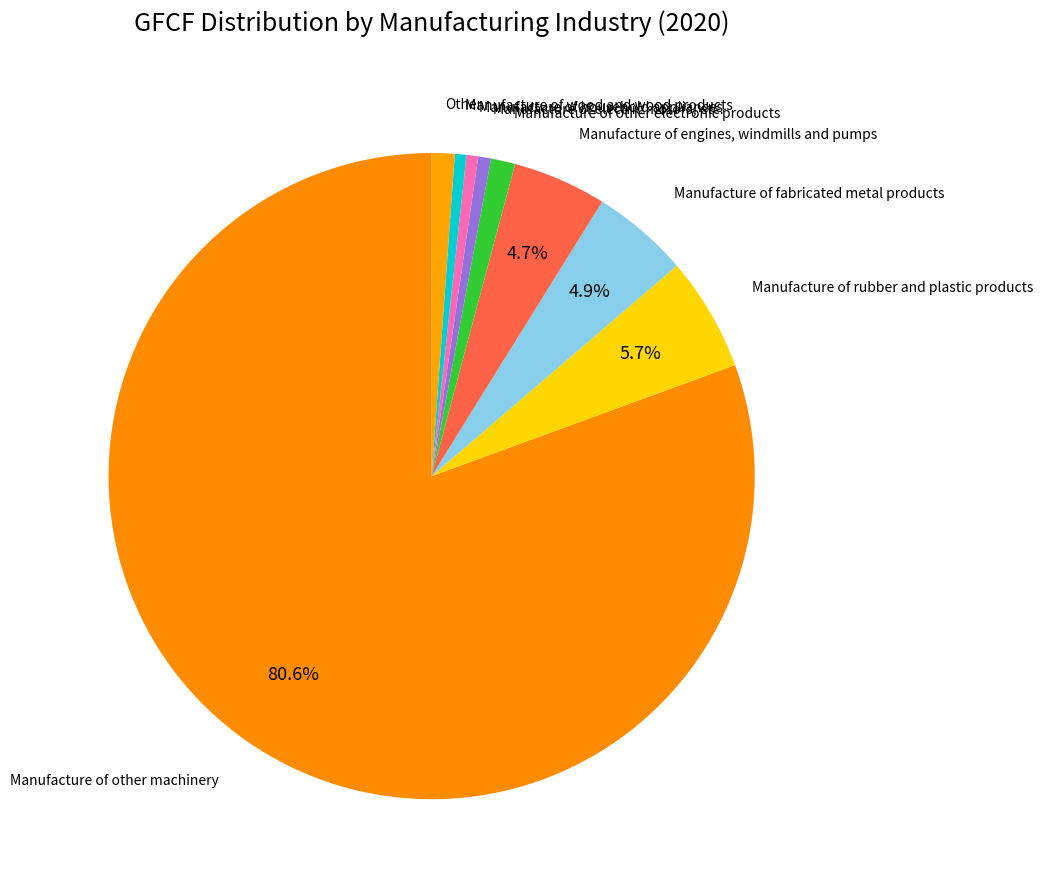

Count the number of slices in the pie.

9